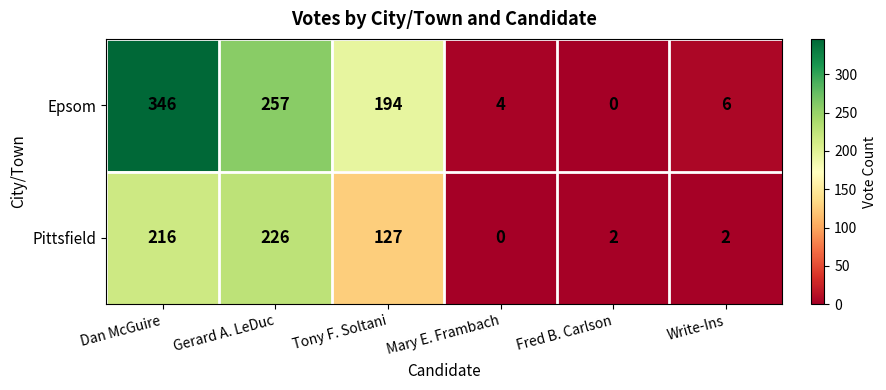

Reading left to right, list all the values displayed in this chart.

Epsom: 346	257	194	4	0	6
Pittsfield: 216	226	127	0	2	2